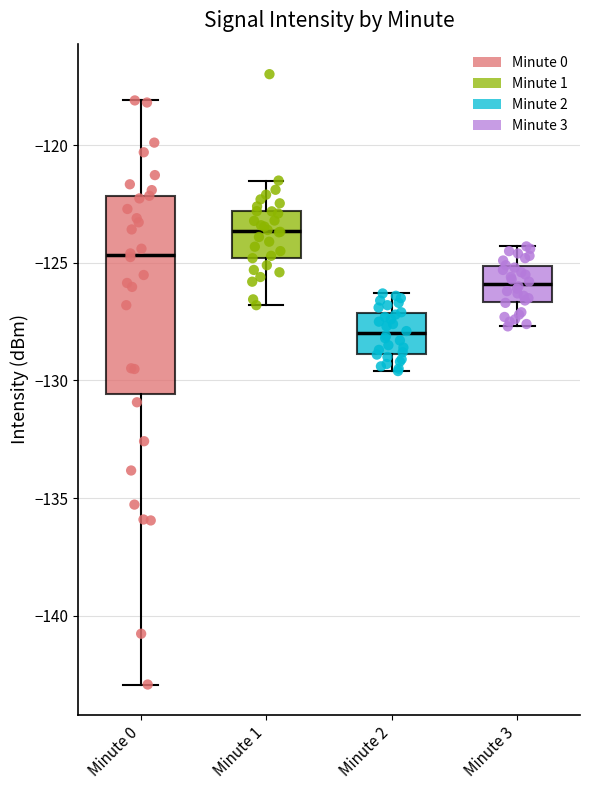

Reading left to right, transcribe this box plot: for each box, give where its median line is, the range the box spans, and where its two whiskers end, as read against the y-axis. The values are not printed on the chart, so give them approximately, as read against the axis.

Minute 0: median -124.5, box -130.5 to -122.0, whiskers -143.0 to -118.0
Minute 1: median -123.5, box -125.0 to -123.0, whiskers -127.0 to -121.5
Minute 2: median -128.0, box -129.0 to -127.0, whiskers -129.5 to -126.5
Minute 3: median -126.0, box -126.5 to -125.0, whiskers -127.5 to -124.5